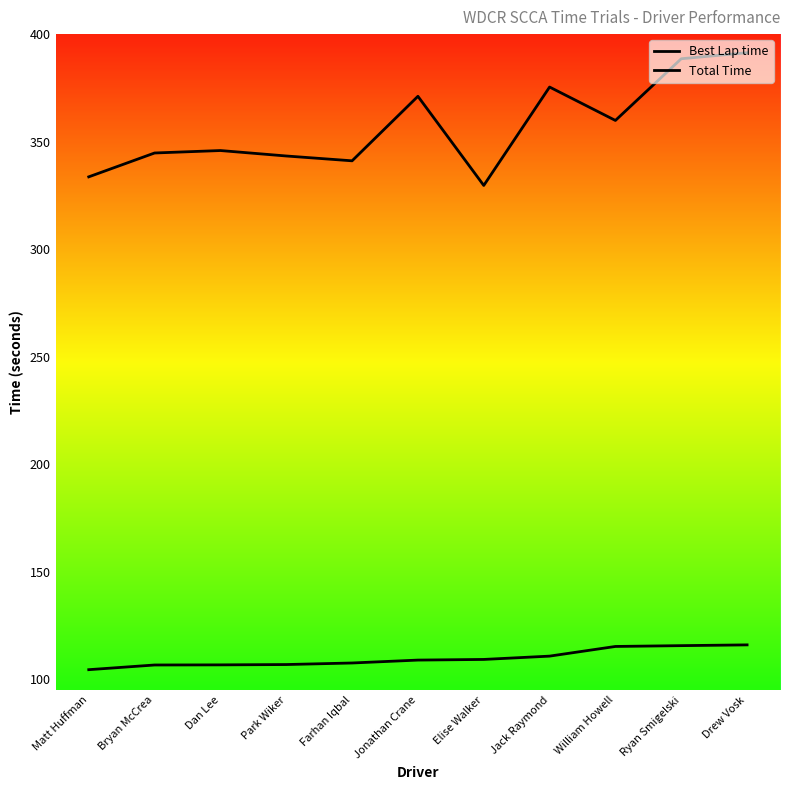

True or false: Best Lap time has a value of 109.2 at Elise Walker.

True